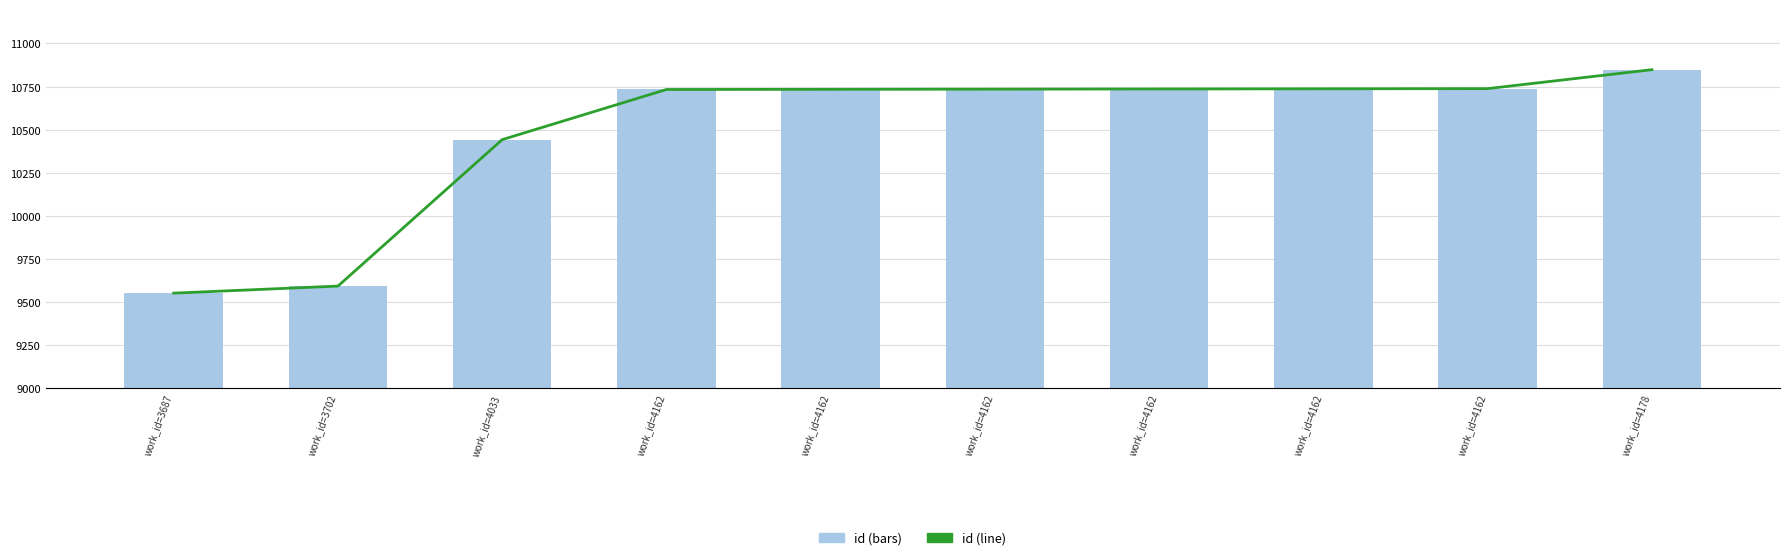

Rank the series by their maximum value, from lowest to highest.

id (line), id (bars)